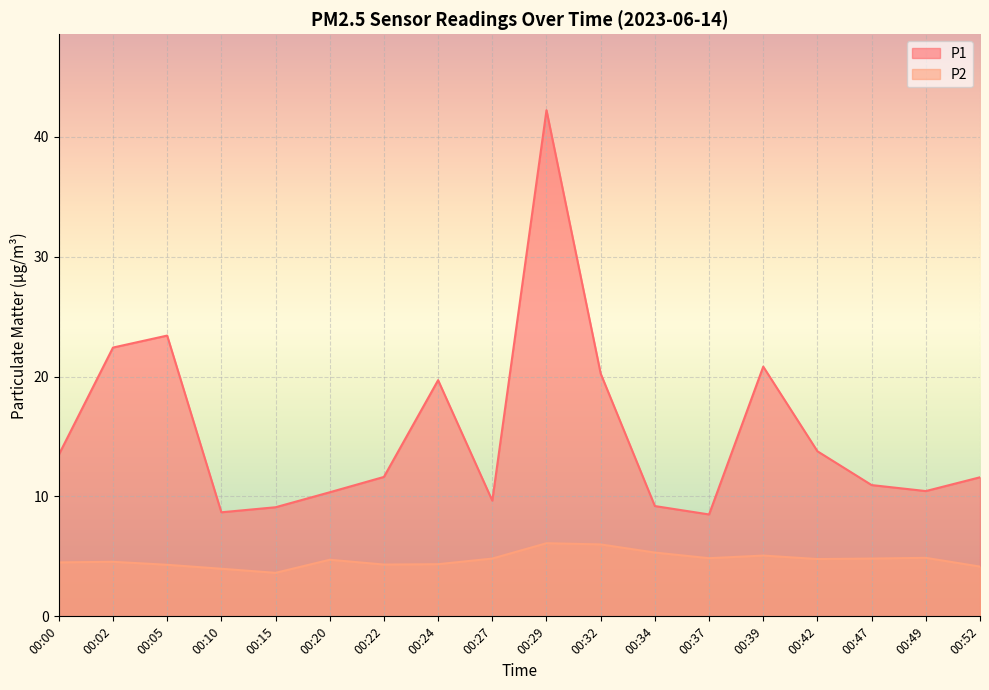

Reading left to right, list all the values displayed in this chart.

P1: 00:00=13.5	00:02=22.4	00:05=23.4	00:10=8.7	00:15=9.1	00:20=10.3	00:22=11.6	00:24=19.7	00:27=9.7	00:29=42.2	00:32=20.2	00:34=9.2	00:37=8.5	00:39=20.8	00:42=13.8	00:47=10.9	00:49=10.4	00:52=11.6
P2: 00:00=4.5	00:02=4.5	00:05=4.3	00:10=4.0	00:15=3.6	00:20=4.7	00:22=4.3	00:24=4.3	00:27=4.8	00:29=6.1	00:32=6.0	00:34=5.3	00:37=4.8	00:39=5.1	00:42=4.8	00:47=4.8	00:49=4.9	00:52=4.2